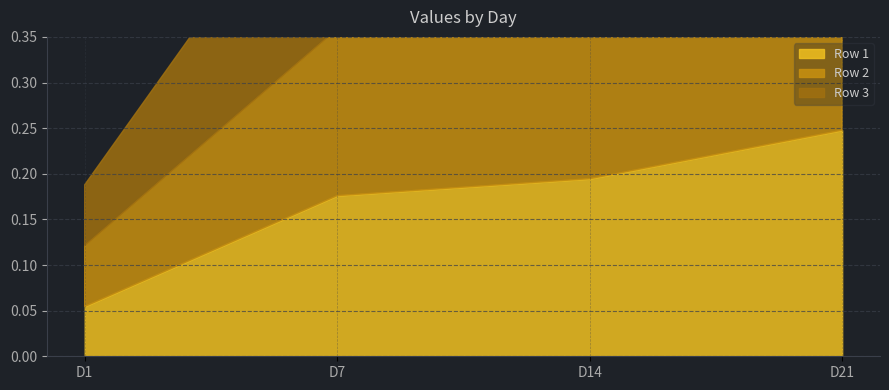

How many Row 3 values are between 0 and 1?

4